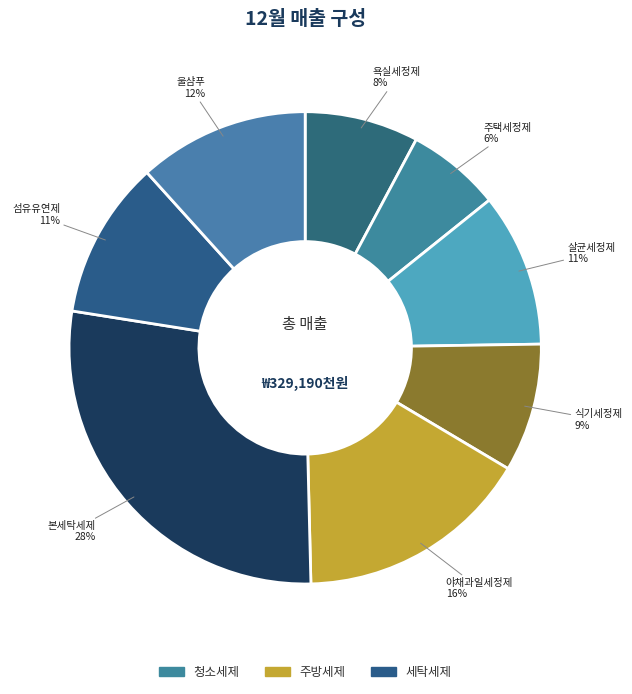

How many segments does this pie chart have?

8